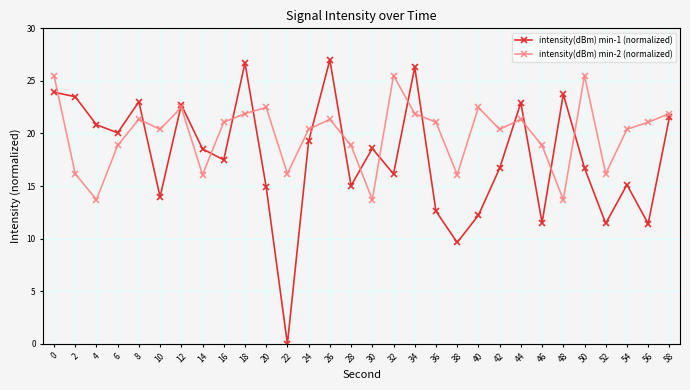

What is the average value of the intensity(dBm) min-1 (normalized) series?

17.8